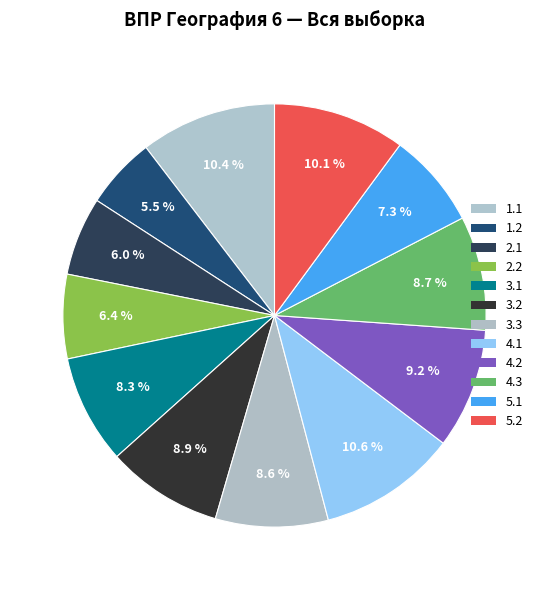

True or false: 2.1 accounts for 6% of the total.

True